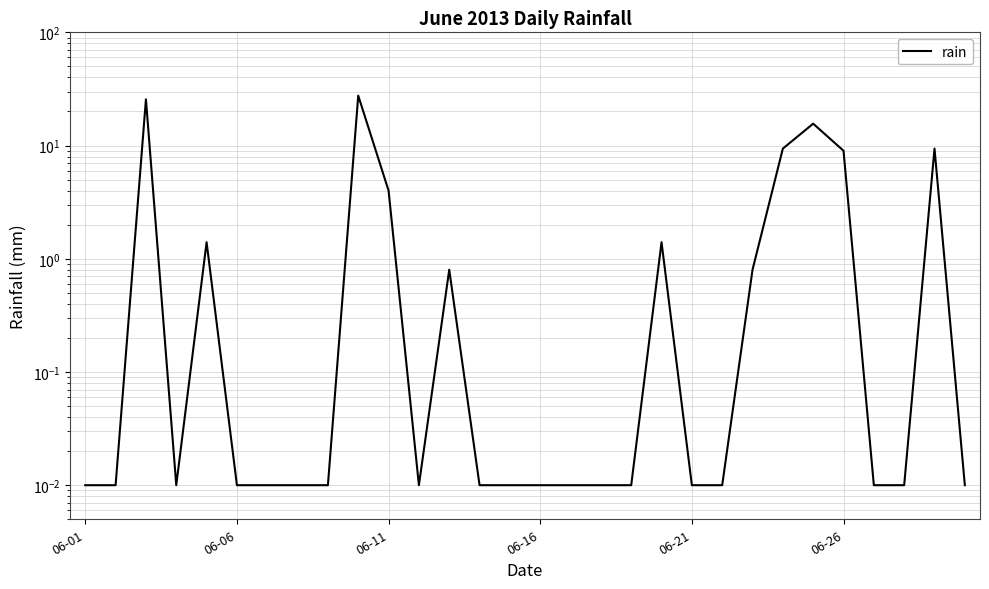

What is the value of the 13th point from the left?

0.8